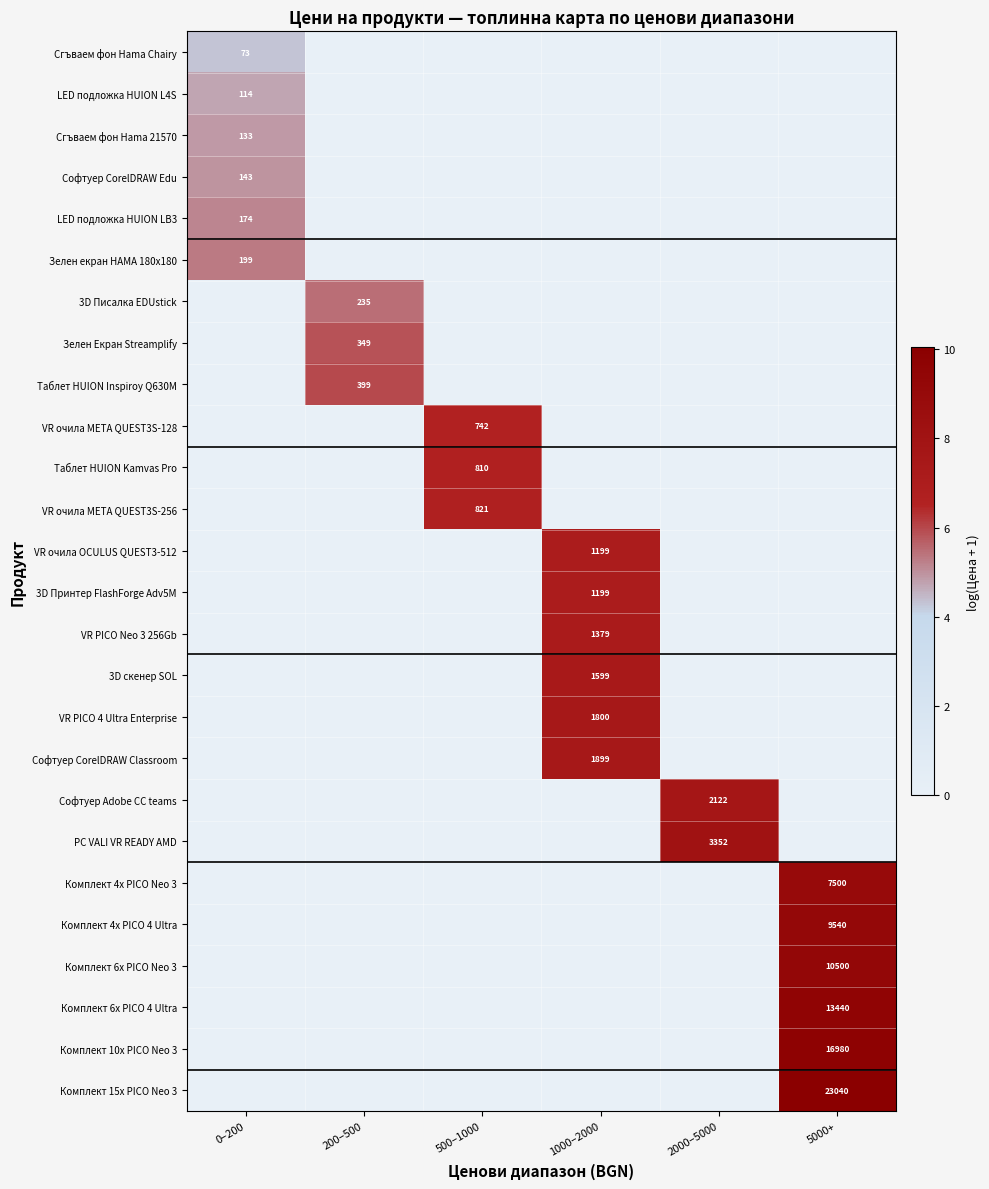

At which category does the chart reach its minimum across all series?

200–500